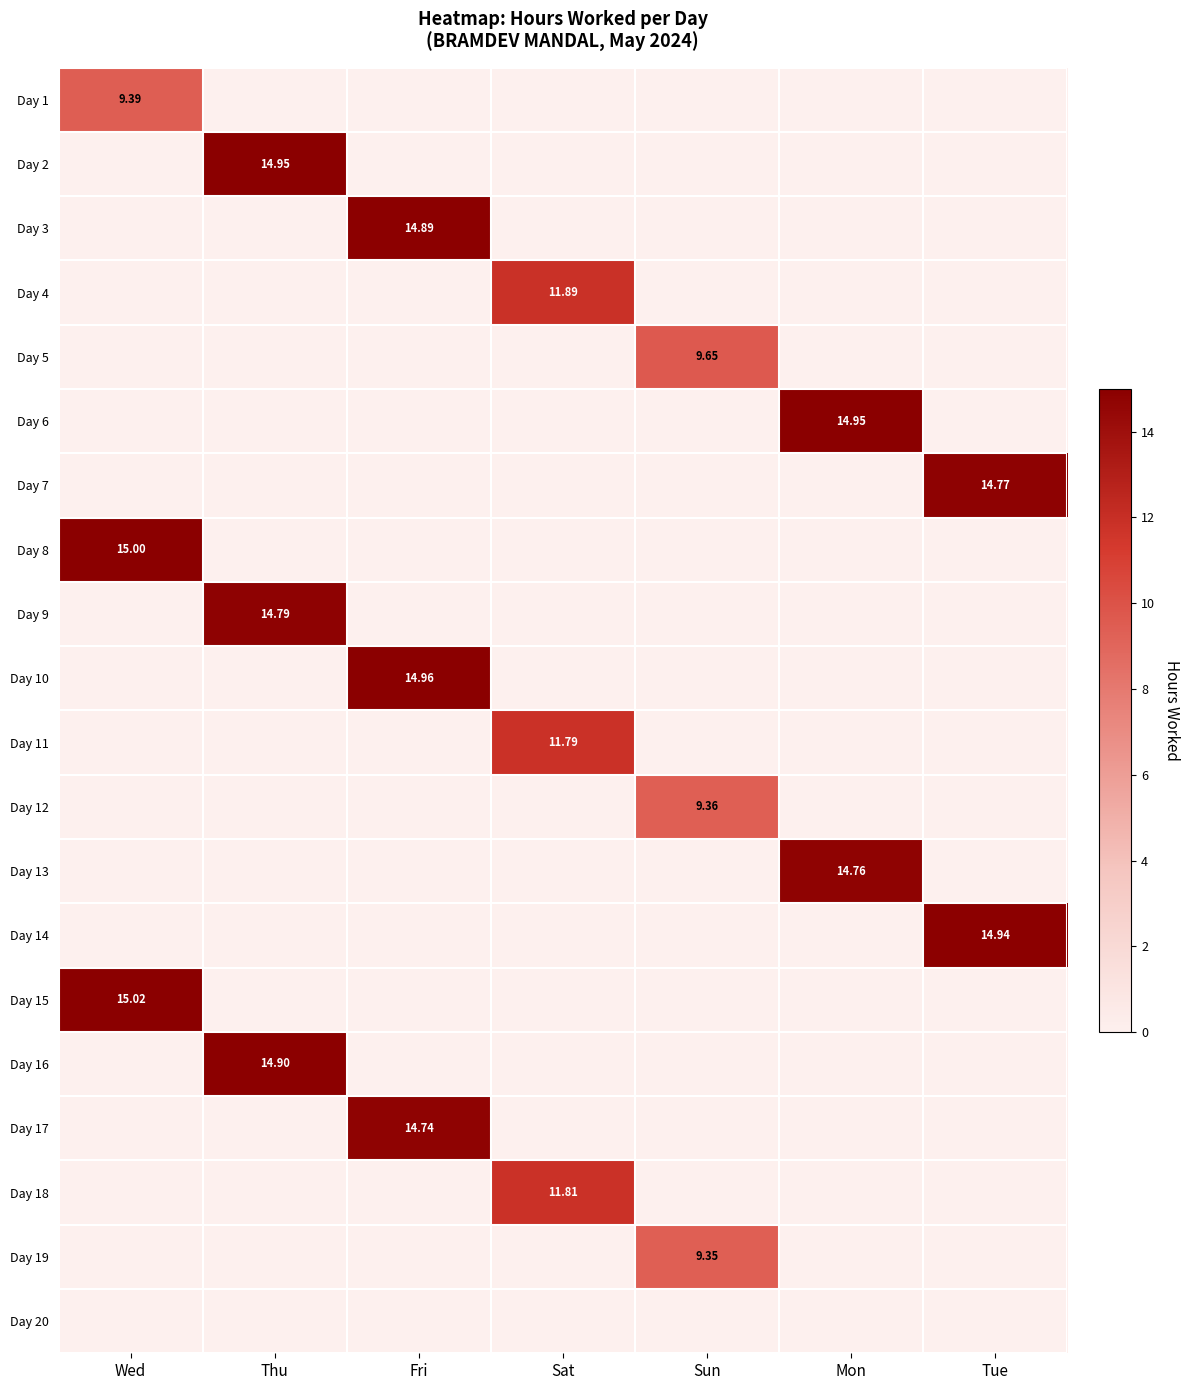

List the series in order of their peak value, lowest first.

Day 20, Day 19, Day 12, Day 1, Day 5, Day 11, Day 18, Day 4, Day 17, Day 13, Day 7, Day 9, Day 3, Day 16, Day 14, Day 2, Day 6, Day 10, Day 8, Day 15